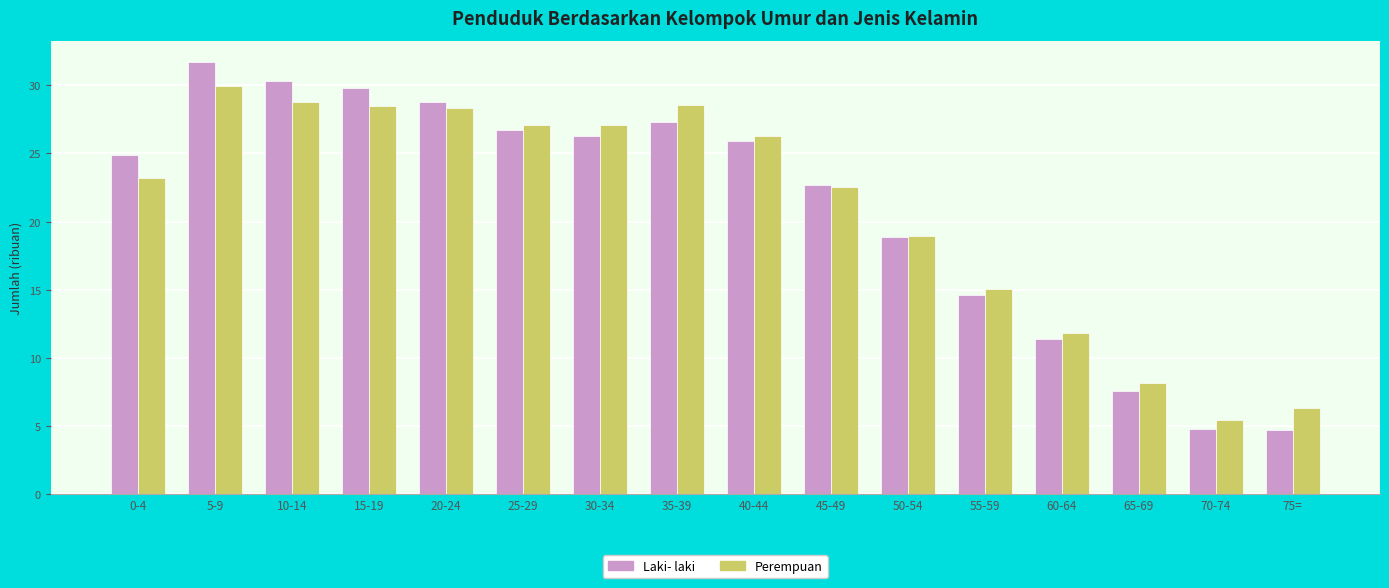

What is the minimum value shown in the chart?

4.7